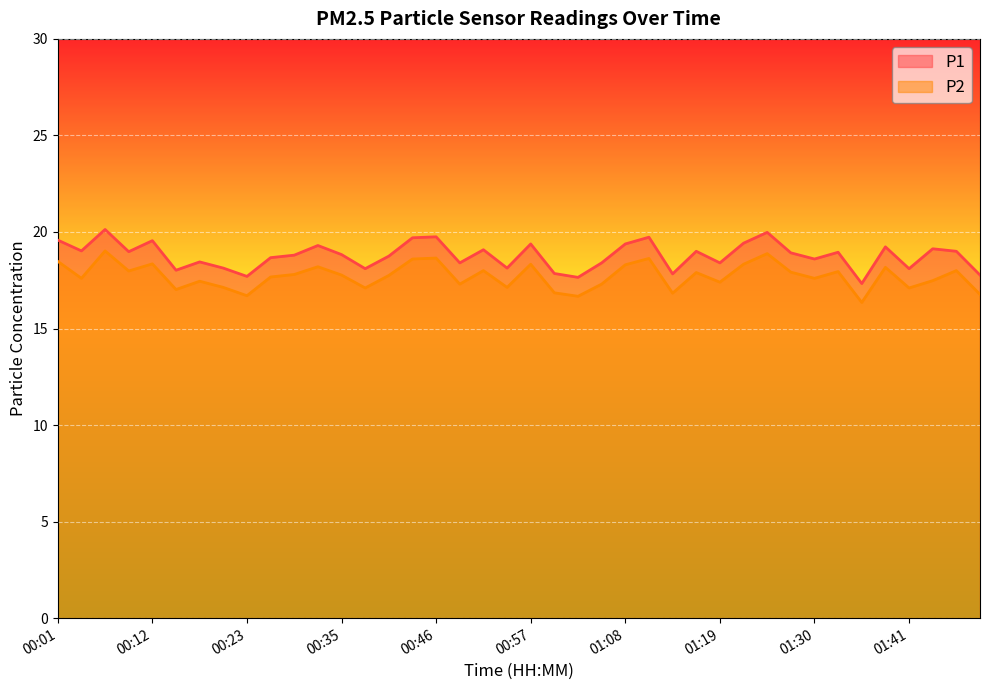

Read the P2 value at 01:16.

17.9